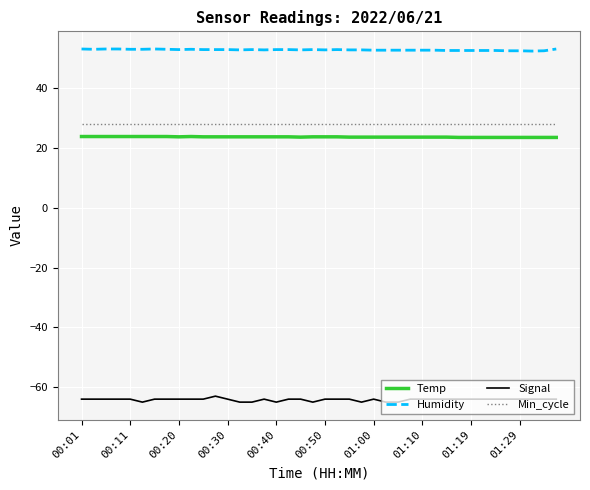

Which series has the largest total across all categories?

Humidity